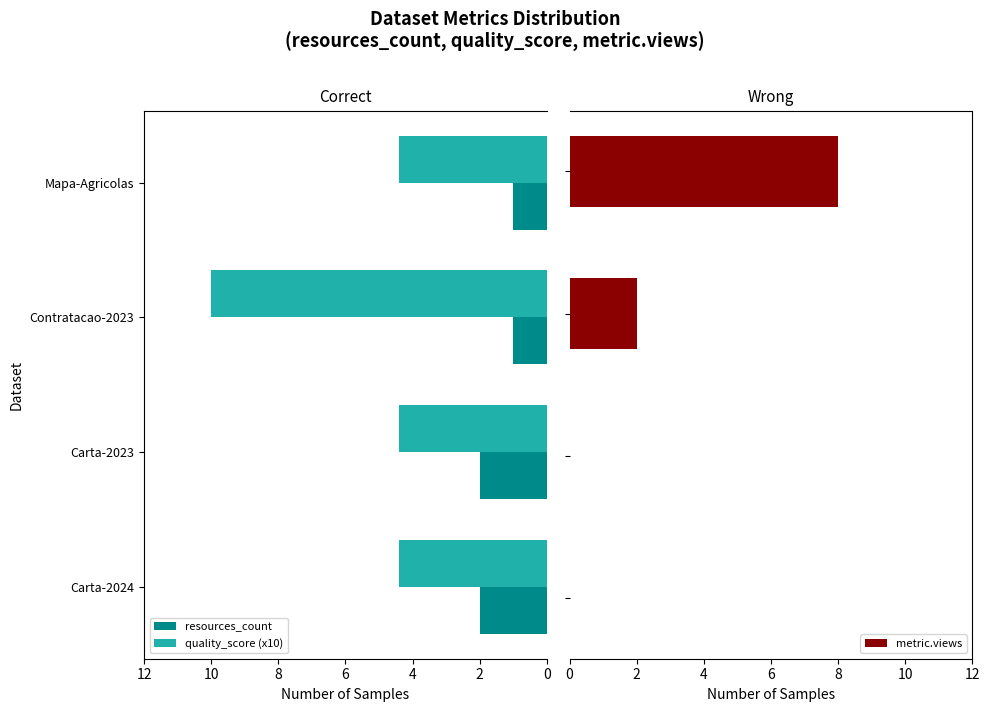

Is it true that resources_count equals 1.2 at Carta-2024?

False